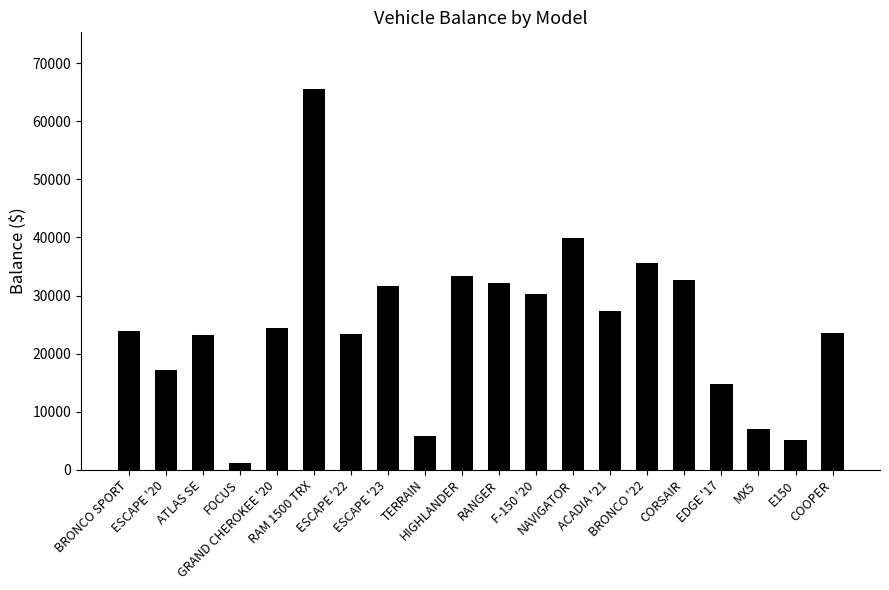

What is the maximum value shown in the chart?

65515.9